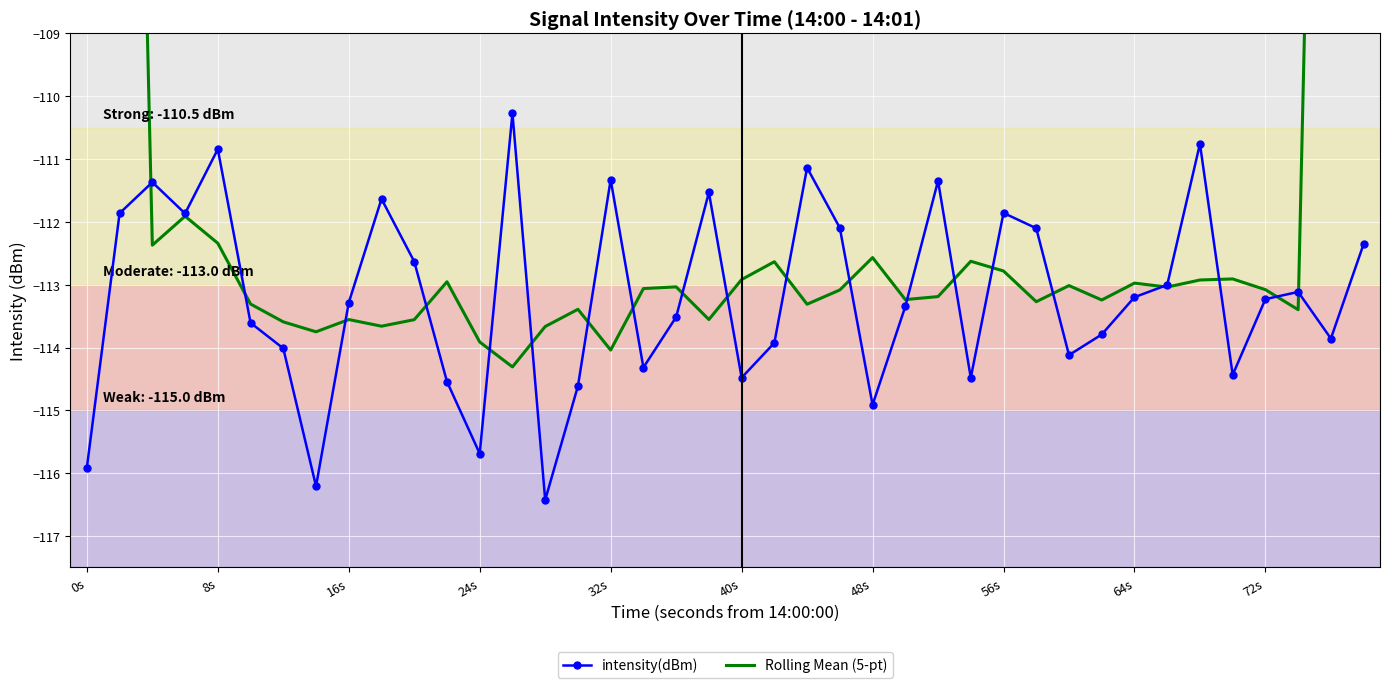

What is the maximum value for intensity(dBm)?

-110.3